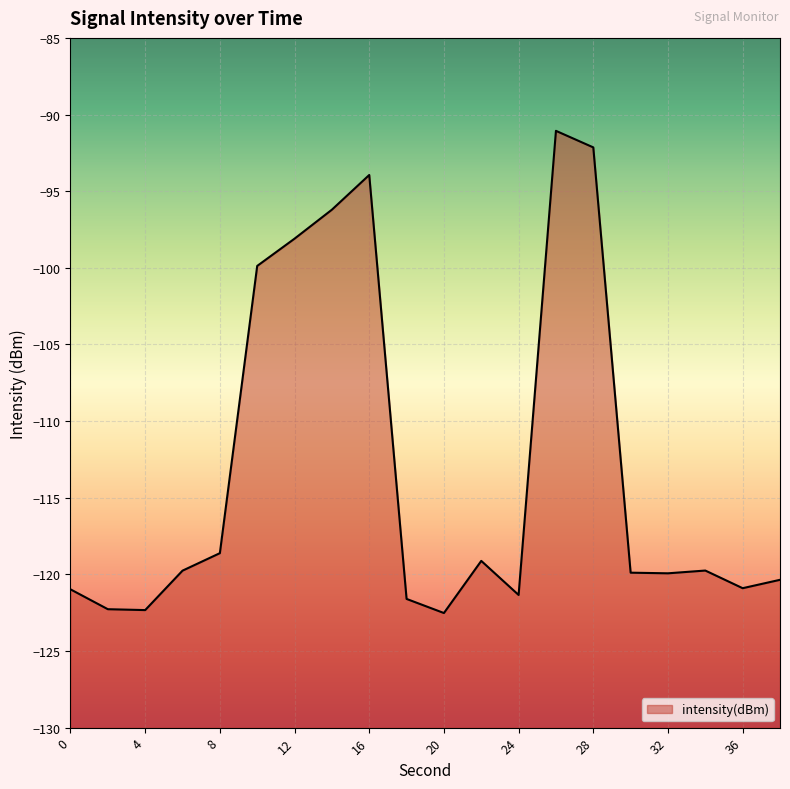

At which category does the chart reach its minimum across all series?

20